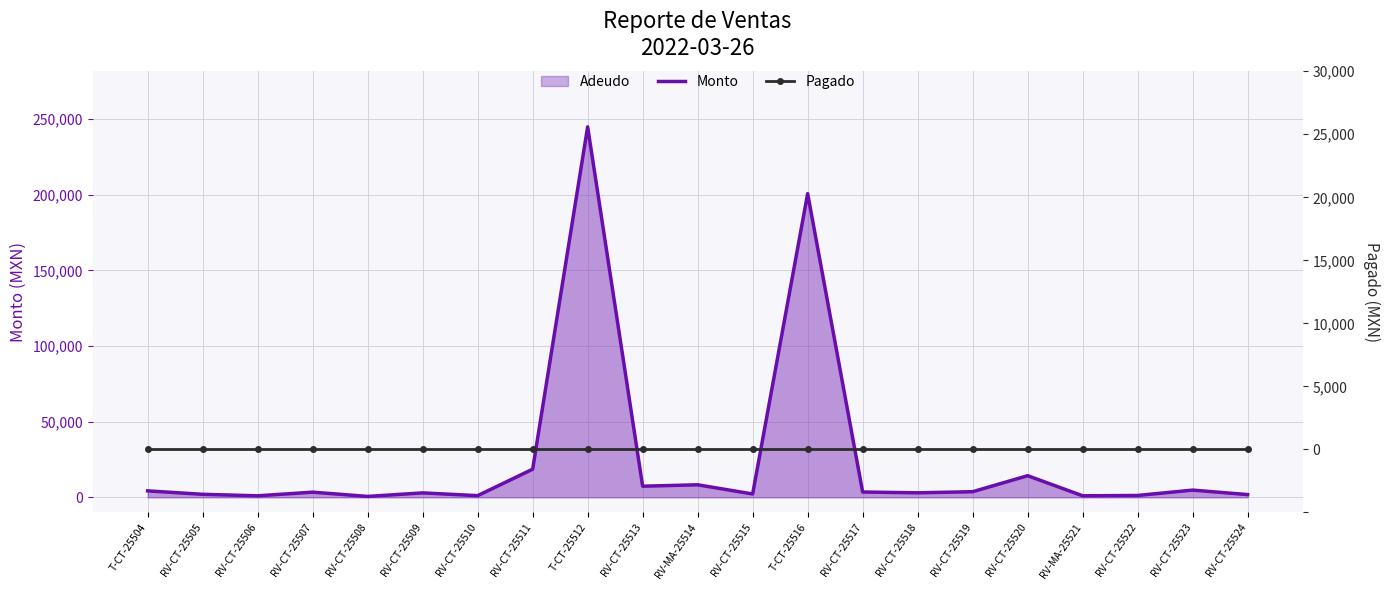

True or false: Pagado and Monto cross at least once.

False